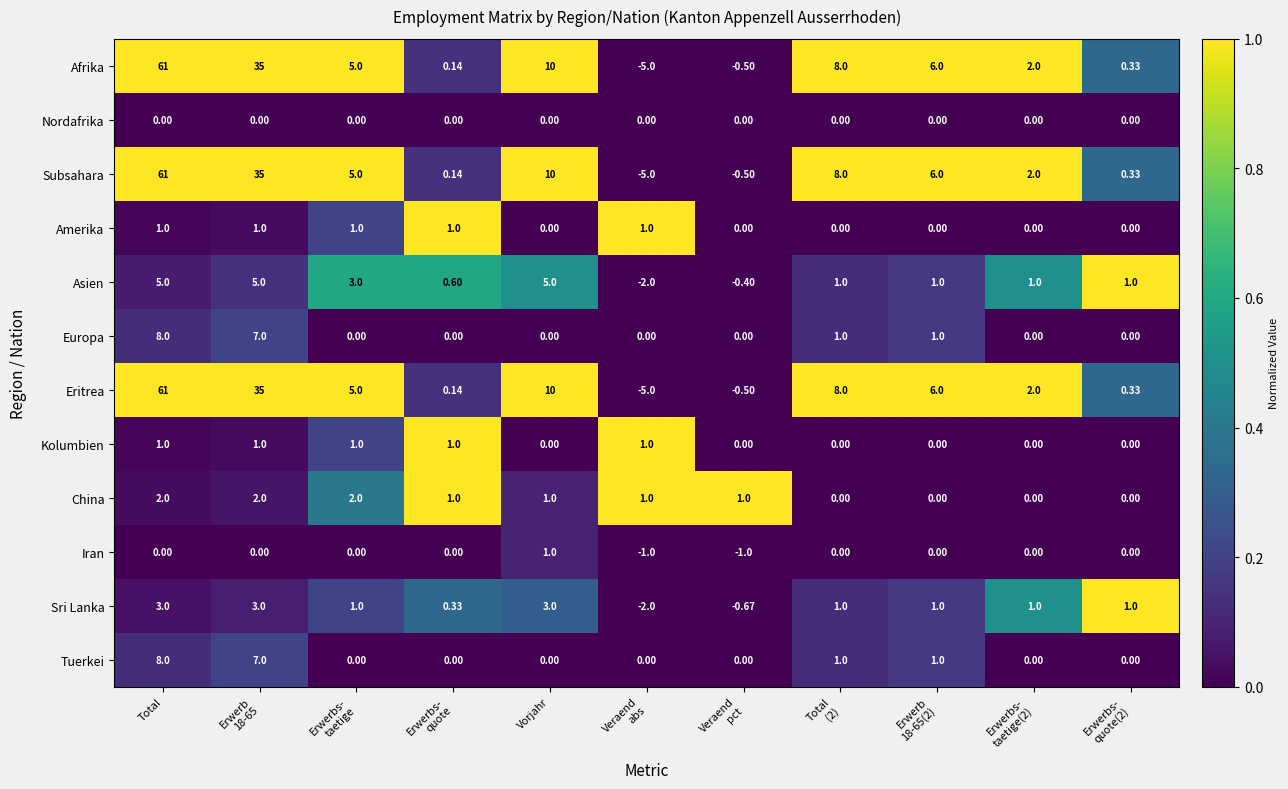

Which category has the highest value across all series?

Total